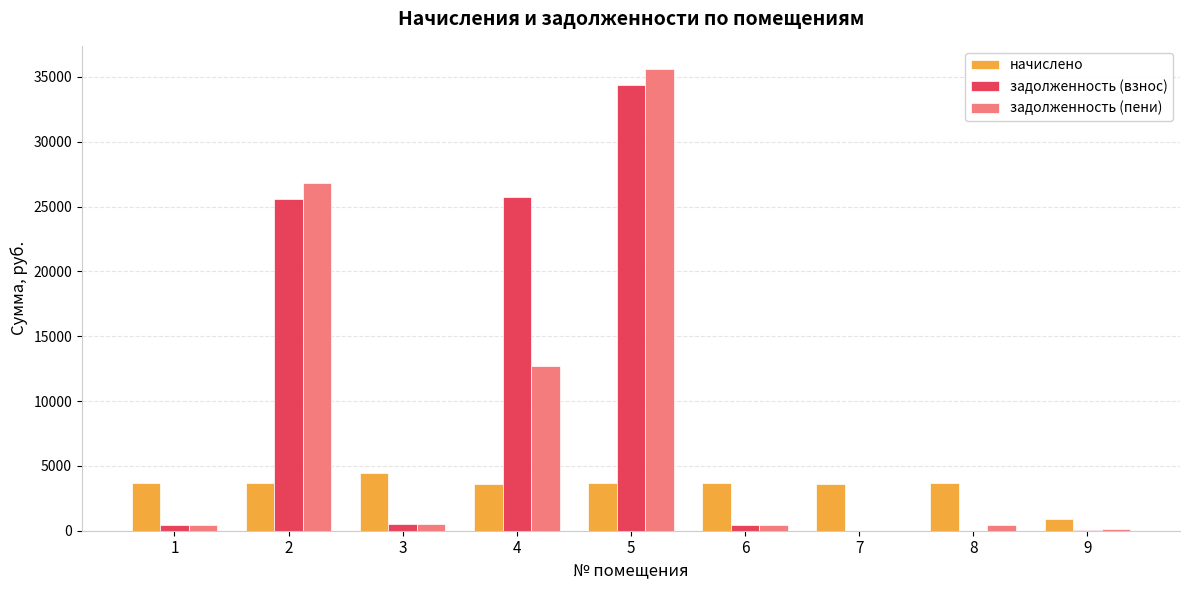

What is the sum of all начислено values?

31028.4